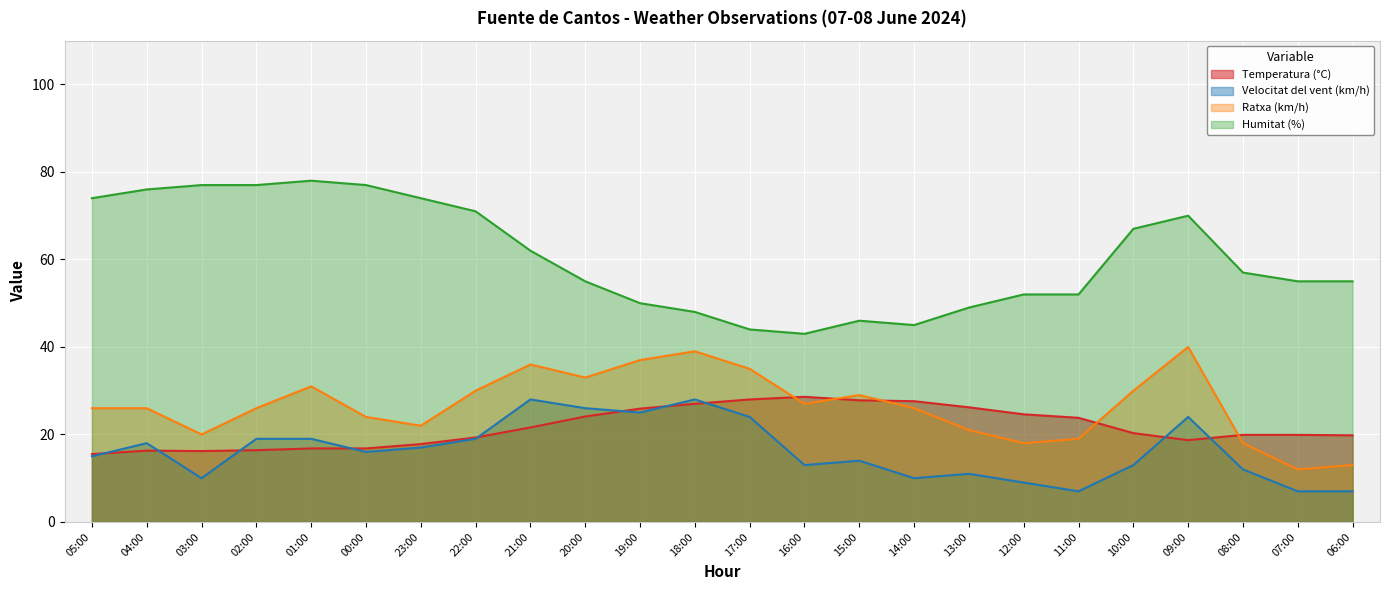

True or false: Velocitat del vent (km/h) and Humitat (%) cross at least once.

False